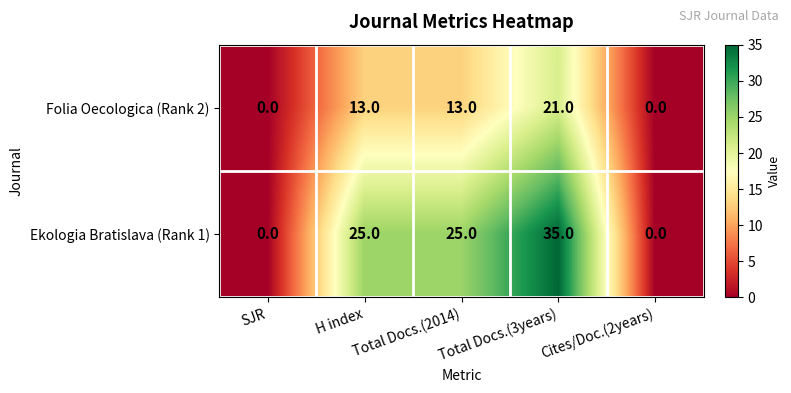

How many categories are shown in the chart?

5